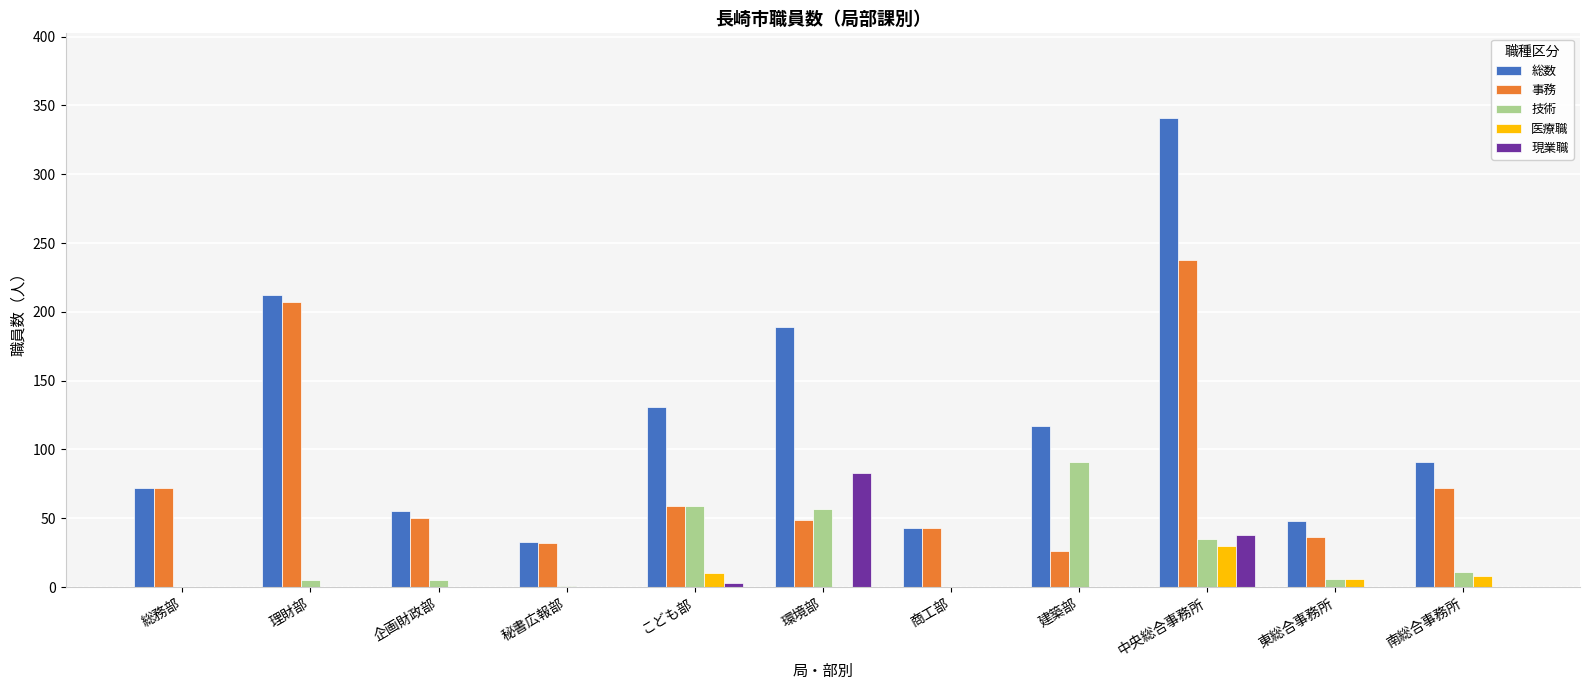

True or false: 事務 has a value of 64 at 商工部.

False